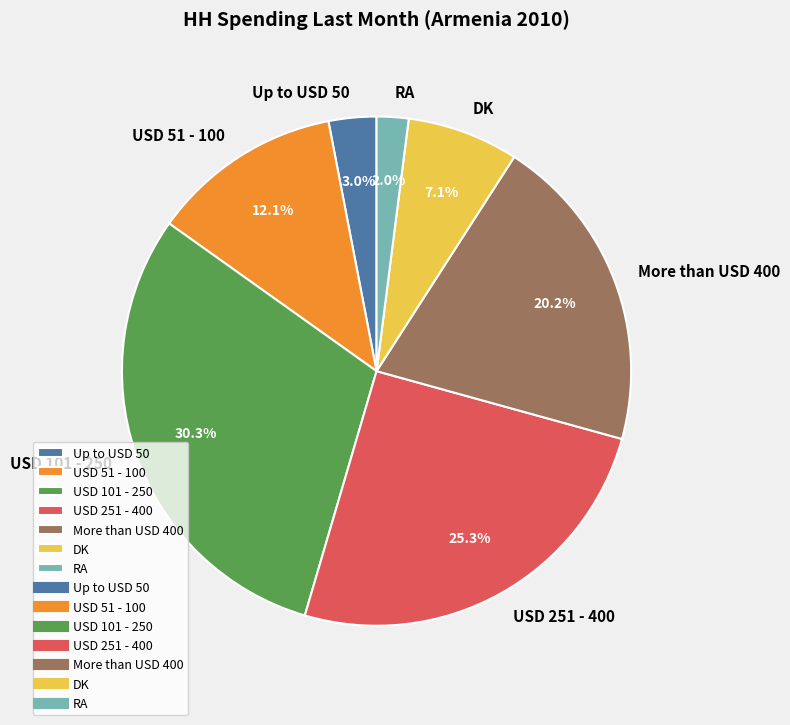

The USD 51 - 100 slice represents 27% of the pie. True or false?

False